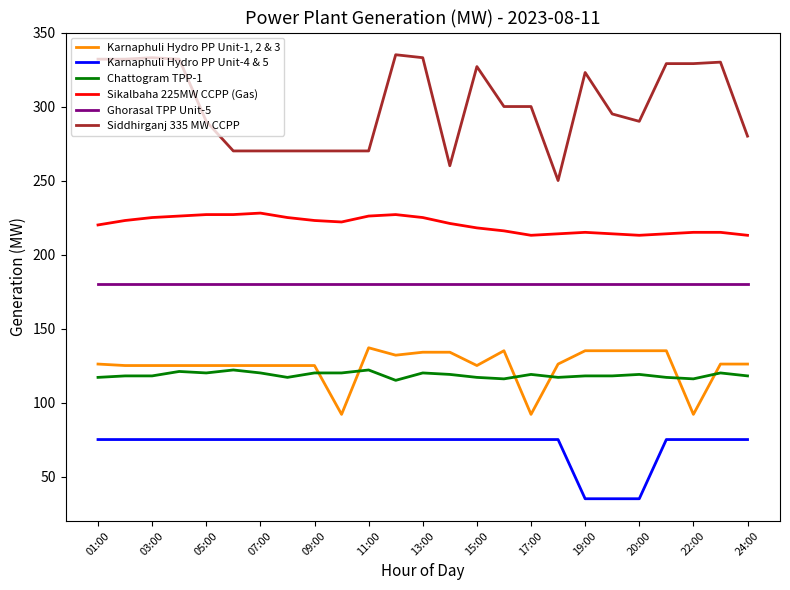

At how many categories does at least one series exceed 53?

25